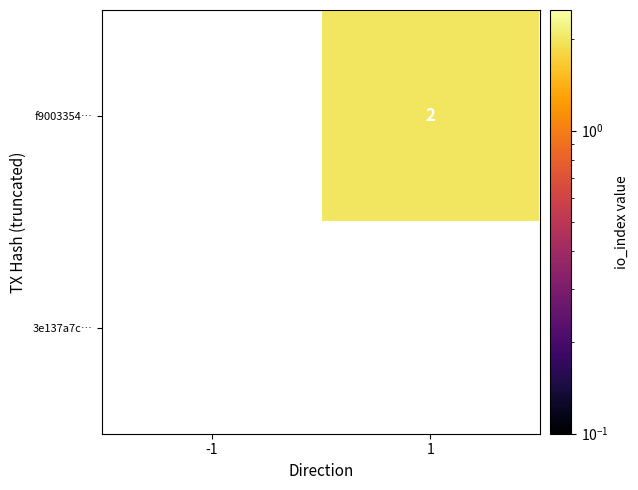

Is the value of 3e137a7c… at -1 greater than the value of f9003354… at 1?

No